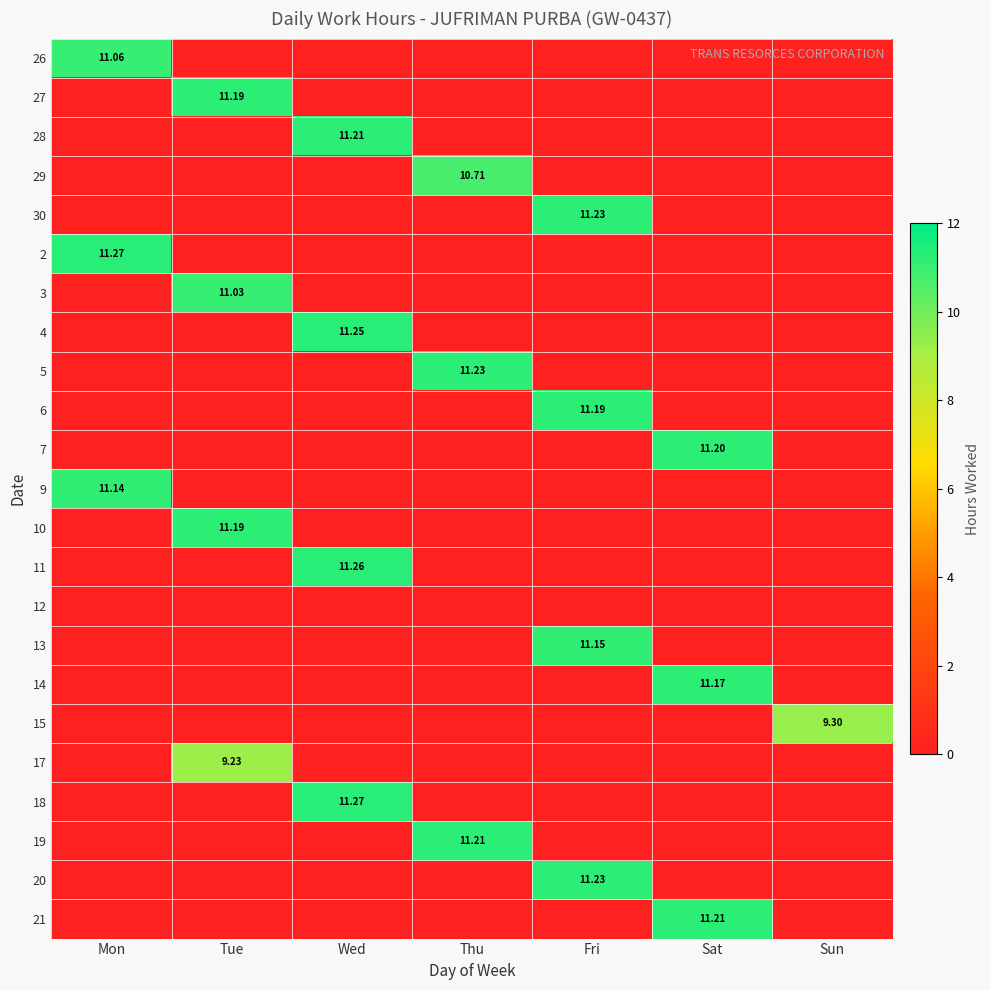

At which category is the sum across all series the highest?

Wed